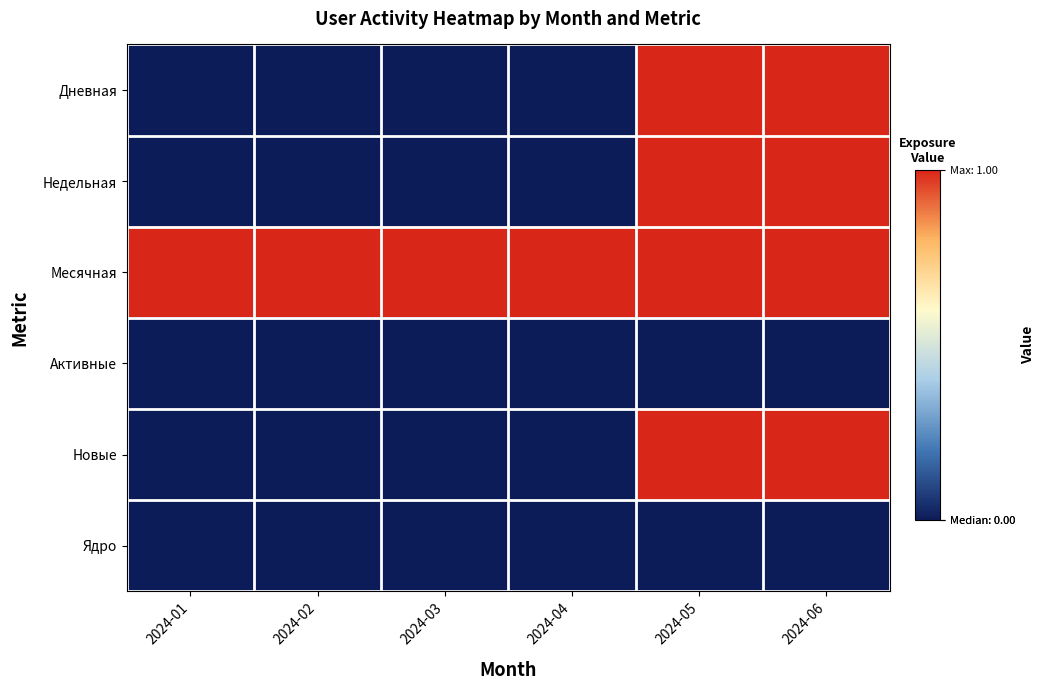

At 2024-03, list the series in order from largest to smallest.

Месячная, Дневная, Недельная, Активные, Новые, Ядро